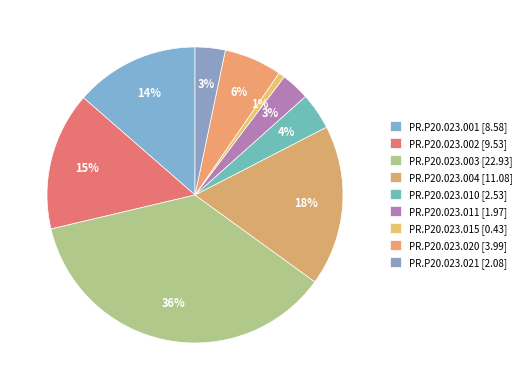

The PR.P20.023.020 slice represents 13% of the pie. True or false?

False